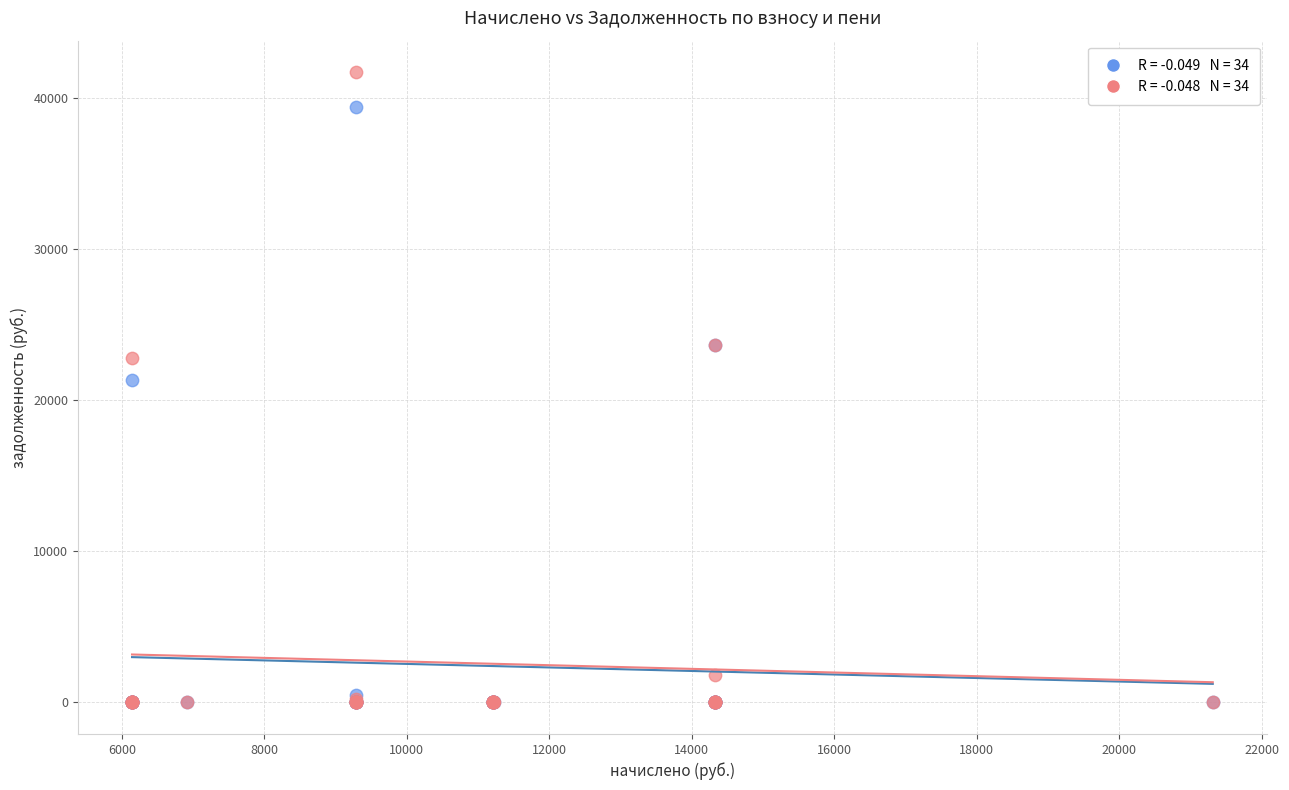

Across all series, what Y value is closest to 20863?

21360.9